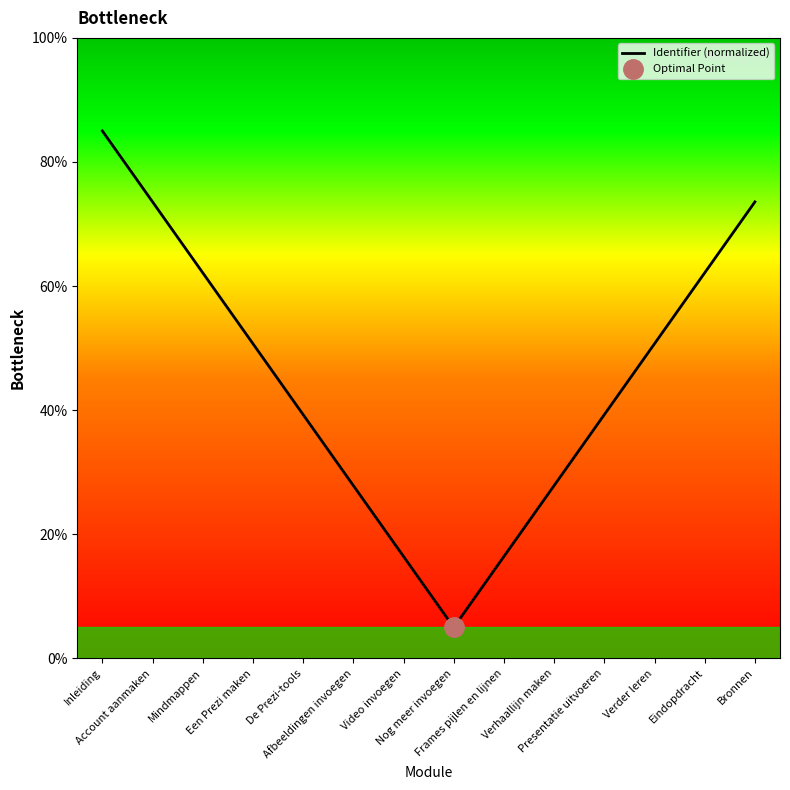

The value at Nog meer invoegen is 8.3. True or false?

False